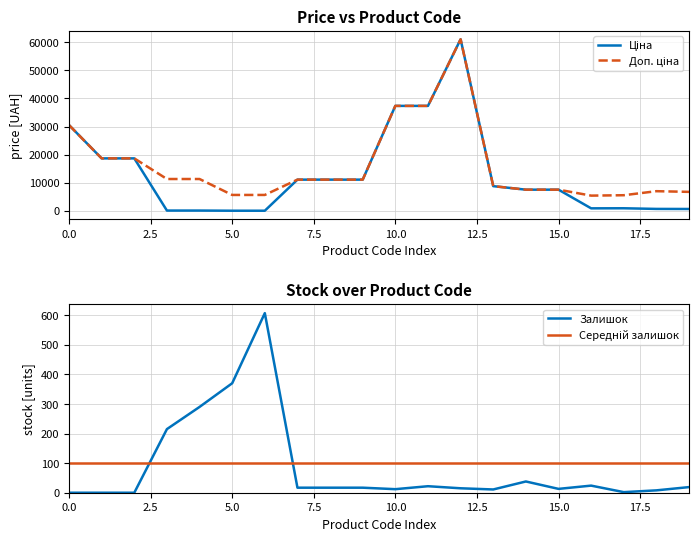

The value of Залишок at 10.0 is 12.0. True or false?

True